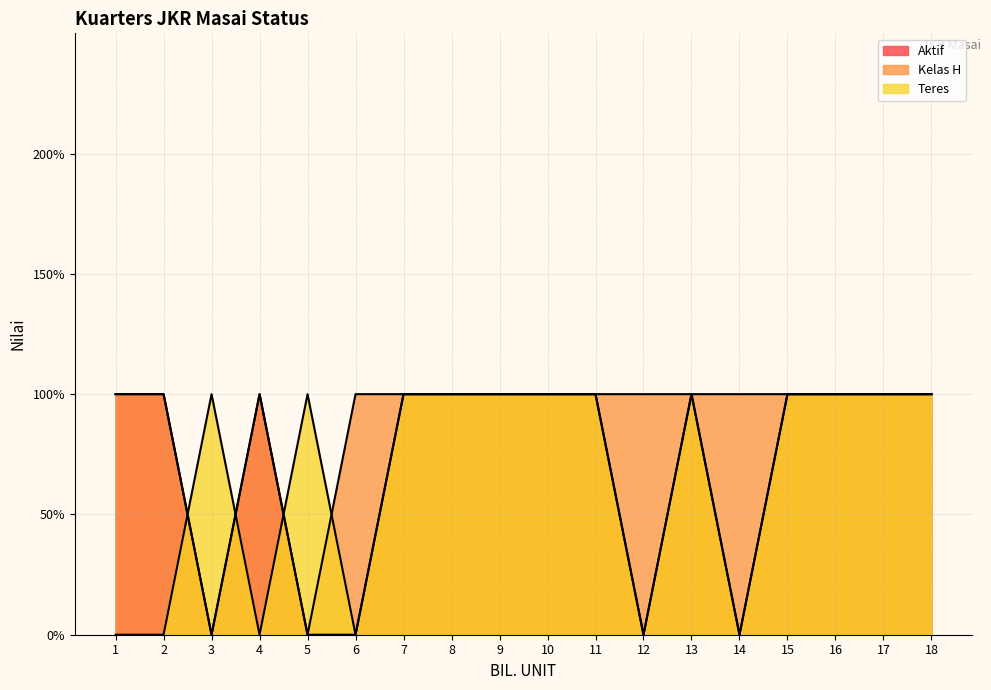

True or false: Teres has more than 1 interior local peaks.

True